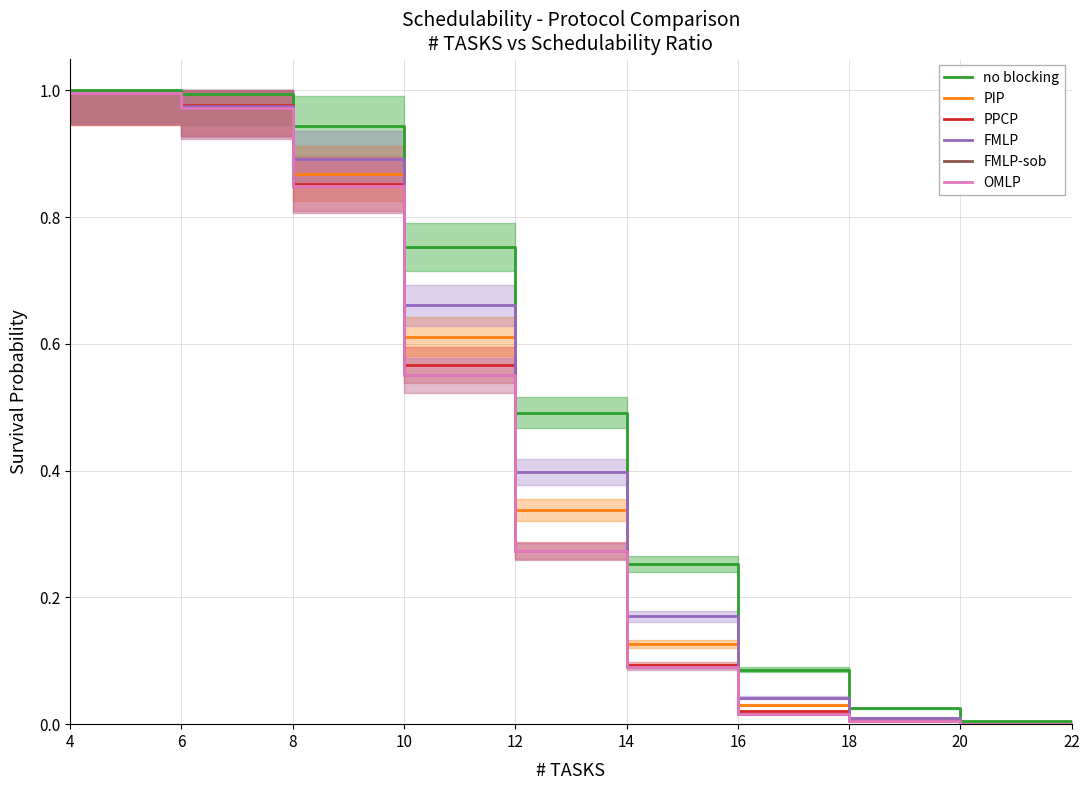

What is the sum of the OMLP values at 12 and 6?

1.2